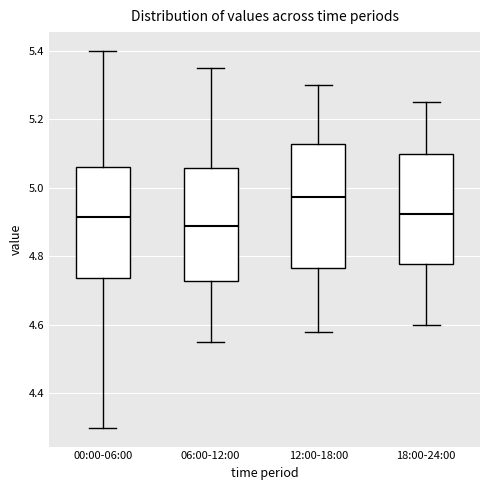

Comparing the boxes themselves (not the whiskers), which one is the tallest?

12:00-18:00